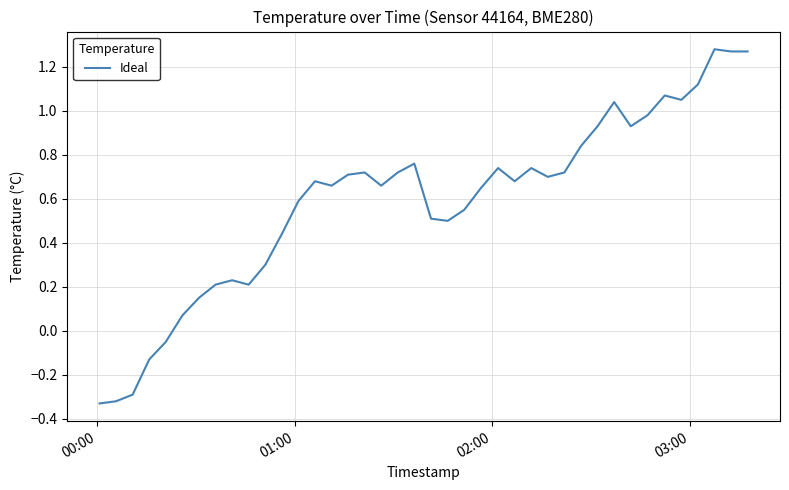

What is the difference between the maximum and minimum values?

1.6